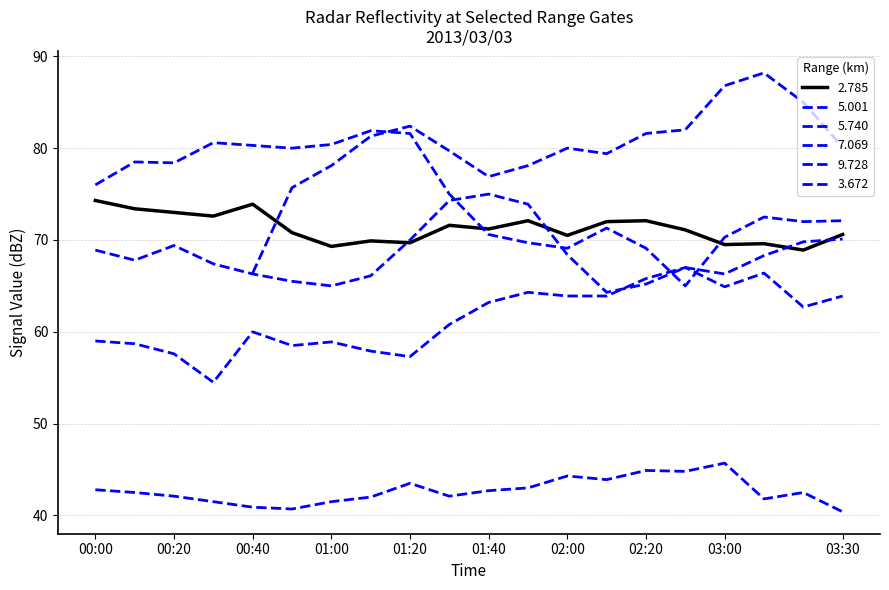

The 5.001 series shows 103.9 at 2013/03/03 00:10. True or false?

False